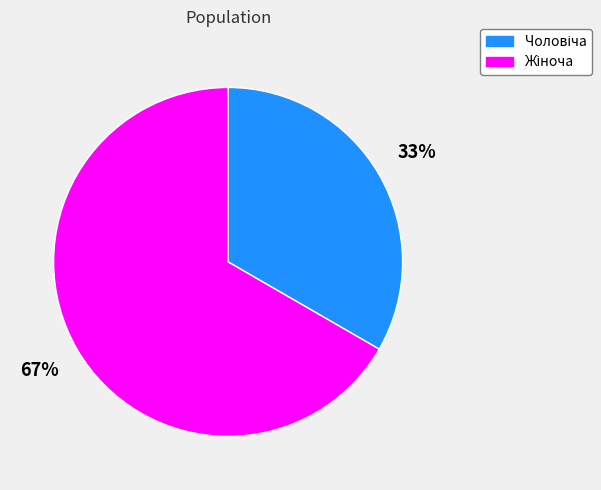

Does any single category account for the majority?

Yes